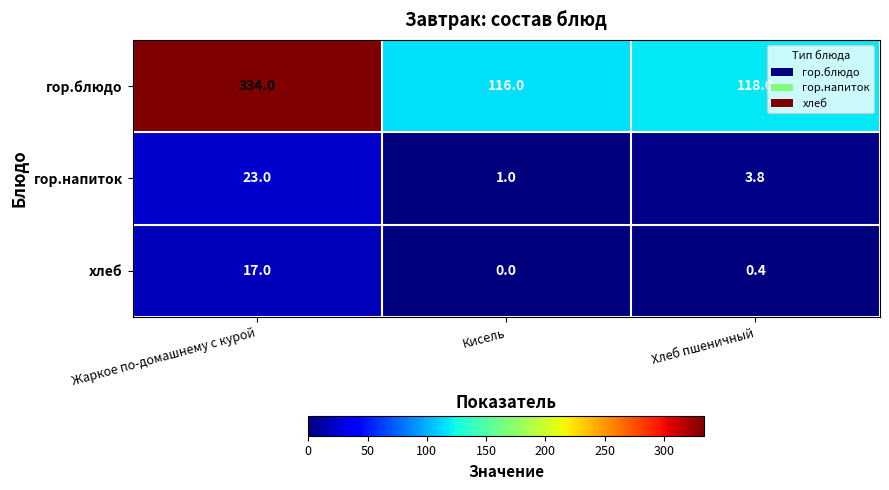

Which series has the largest total across all categories?

гор.блюдо